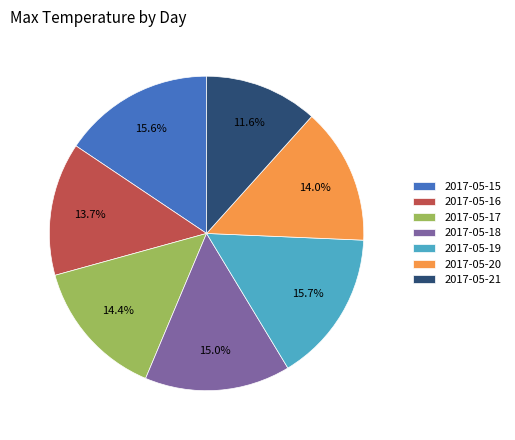

To the nearest percent, what portion does 2017-05-17 represent?

14%